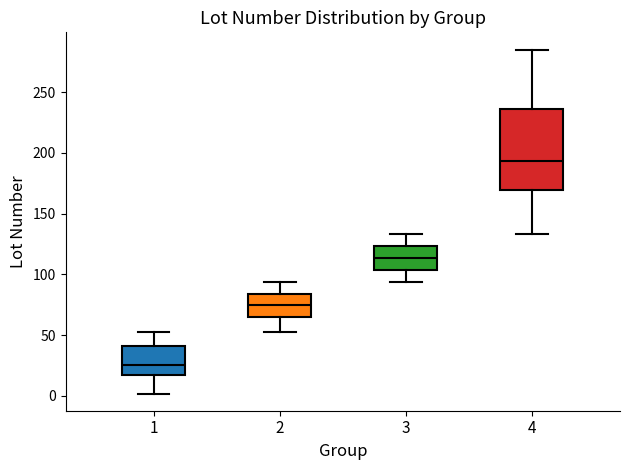

Where is the upper edge of the box at x = 1 on the y-axis? The values are not printed on the chart, so give them approximately, as read against the axis.

40